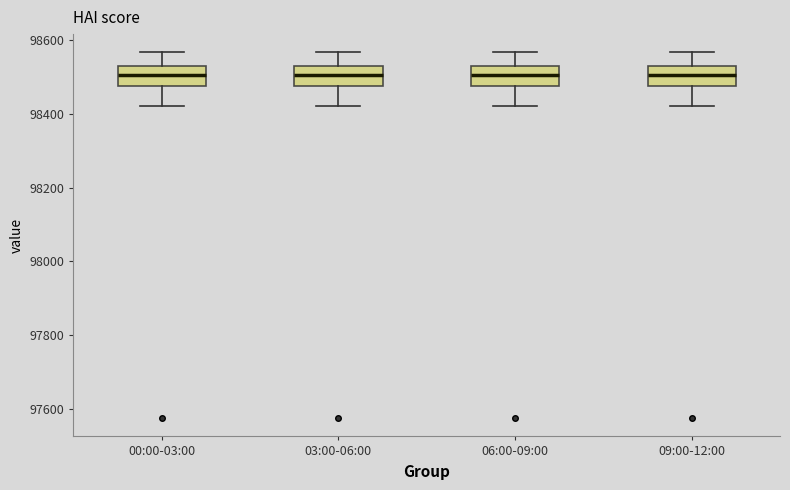

Reading left to right, transcribe this box plot: for each box, give where its median line is, the range the box spans, and where its two whiskers end, as read against the y-axis. The values are not printed on the chart, so give them approximately, as read against the axis.

00:00-03:00: median 98500, box 98480 to 98520, whiskers 98420 to 98560
03:00-06:00: median 98500, box 98480 to 98520, whiskers 98420 to 98560
06:00-09:00: median 98500, box 98480 to 98520, whiskers 98420 to 98560
09:00-12:00: median 98500, box 98480 to 98520, whiskers 98420 to 98560